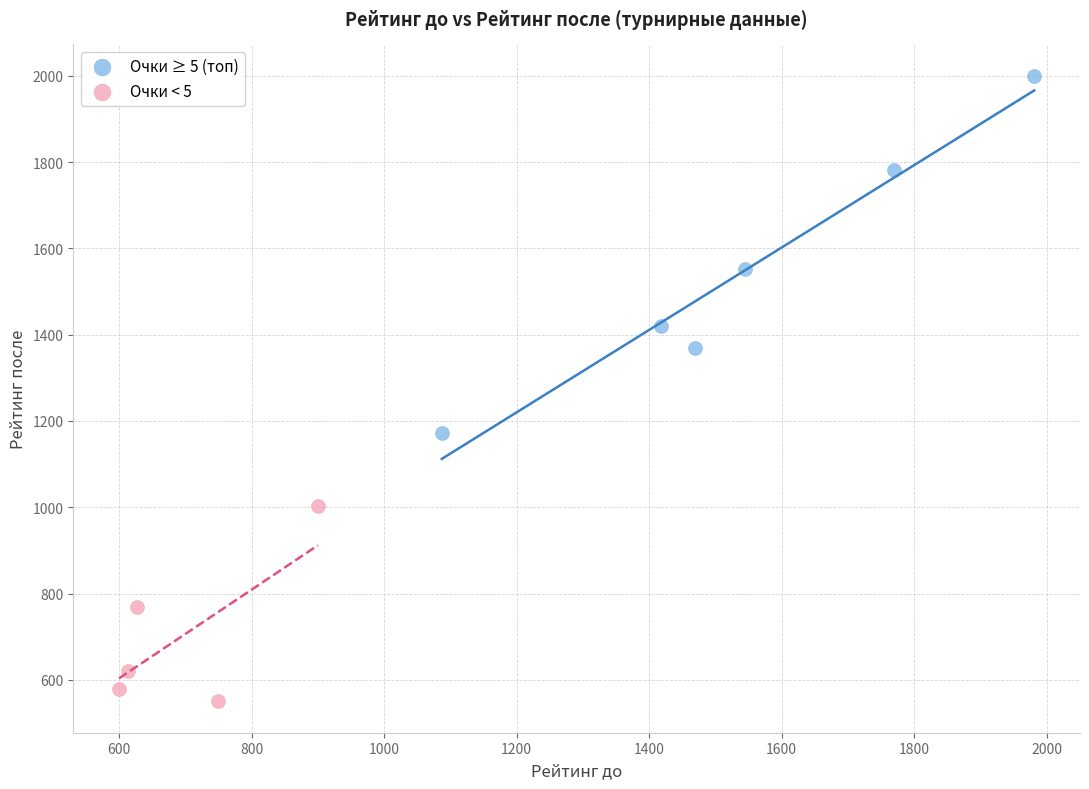

Which series has the largest Y range (max minus min)?

Очки ≥ 5 (топ)